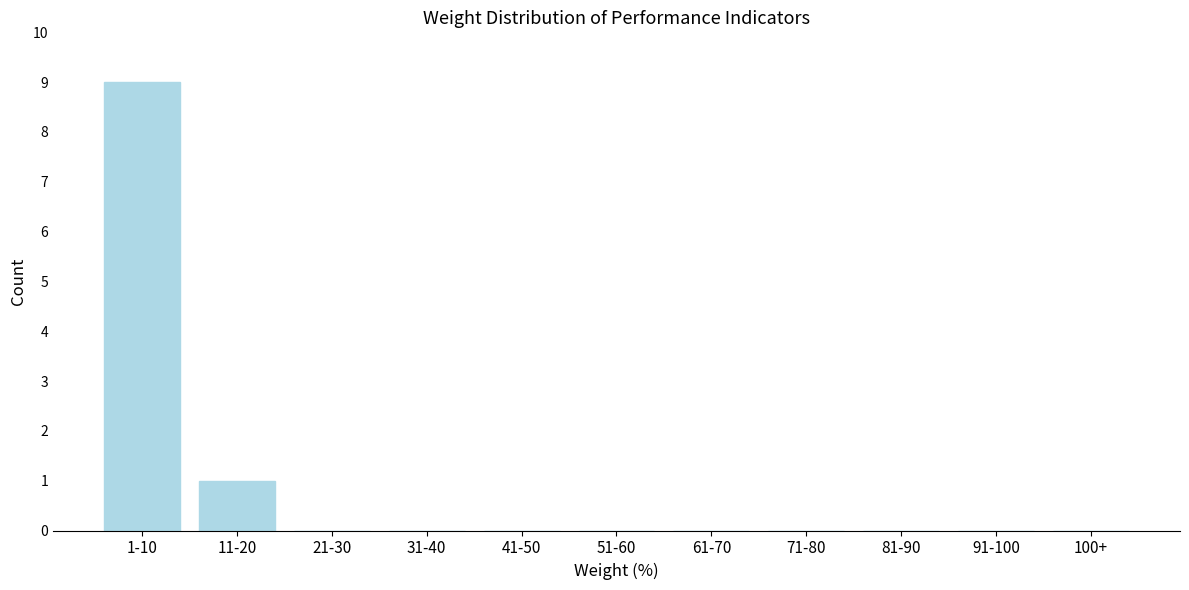

Reading left to right, transcribe all the data shown in this chart.

1-10=9	11-20=1	21-30=0	31-40=0	41-50=0	51-60=0	61-70=0	71-80=0	81-90=0	91-100=0	100+=0